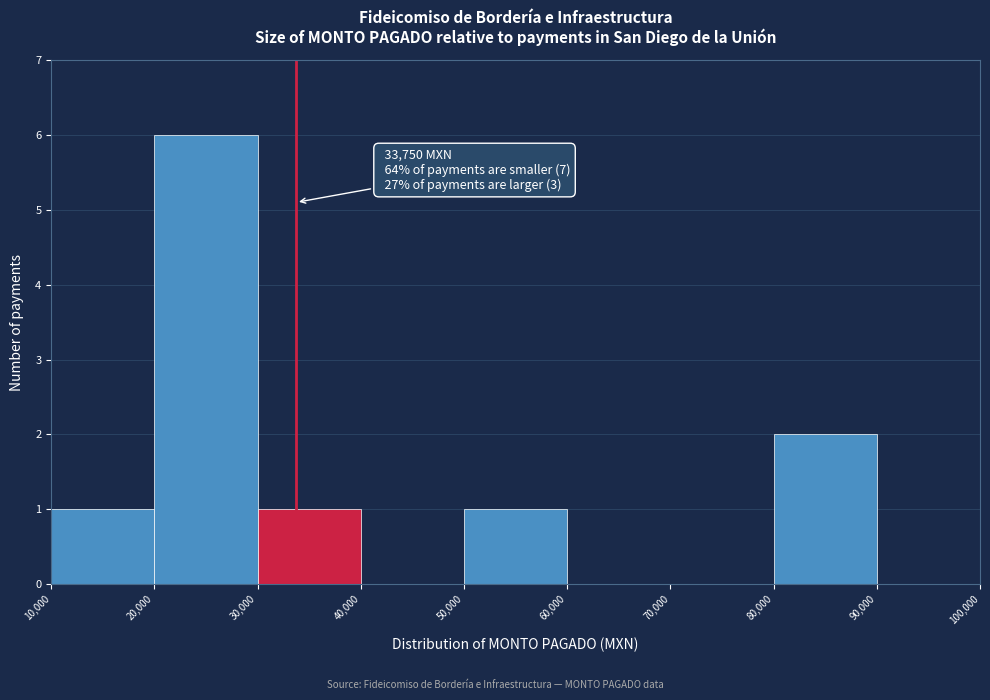

Which range on the x-axis has the tallest bar?

20,000 to 30,000